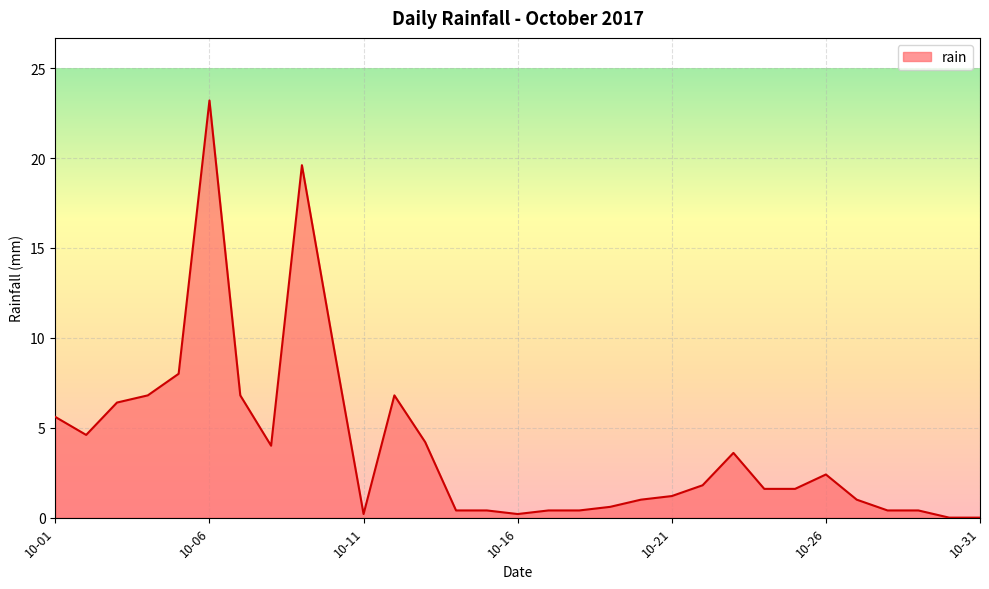

What is the maximum value shown in the chart?

23.2